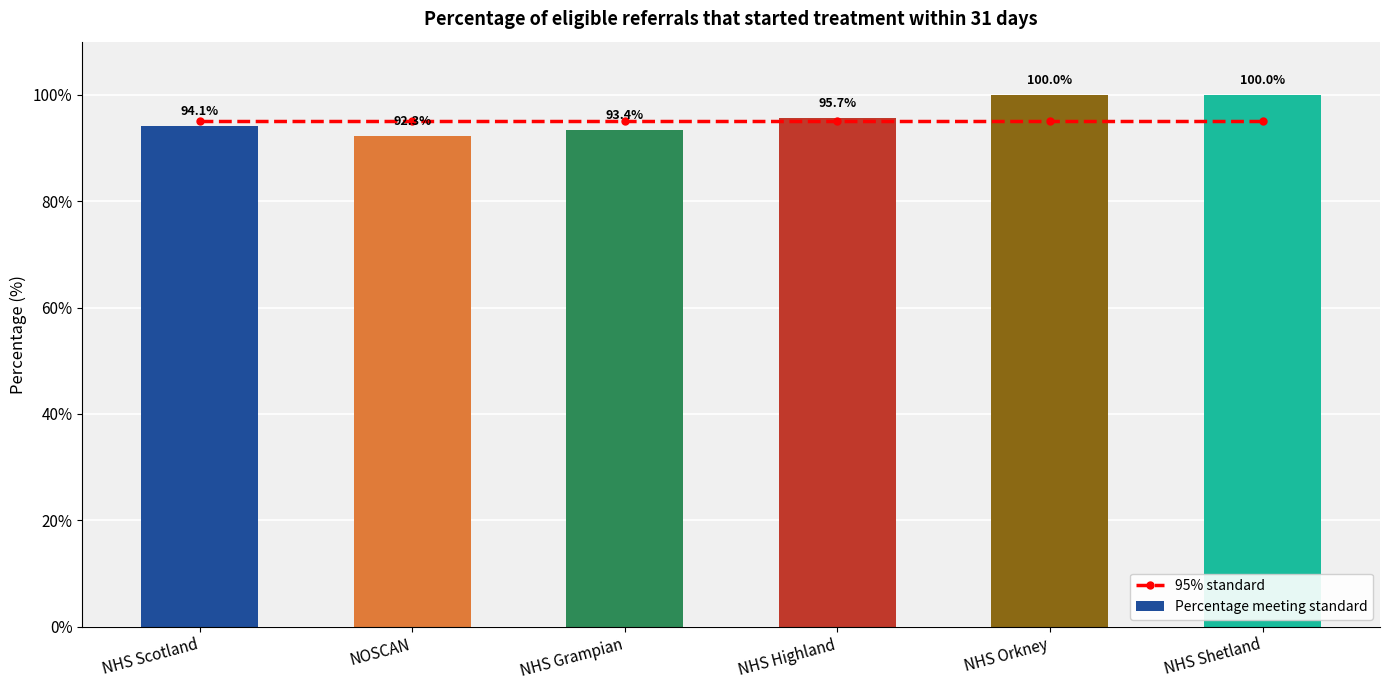

The Percentage meeting standard series shows 92.3 at NOSCAN. True or false?

True